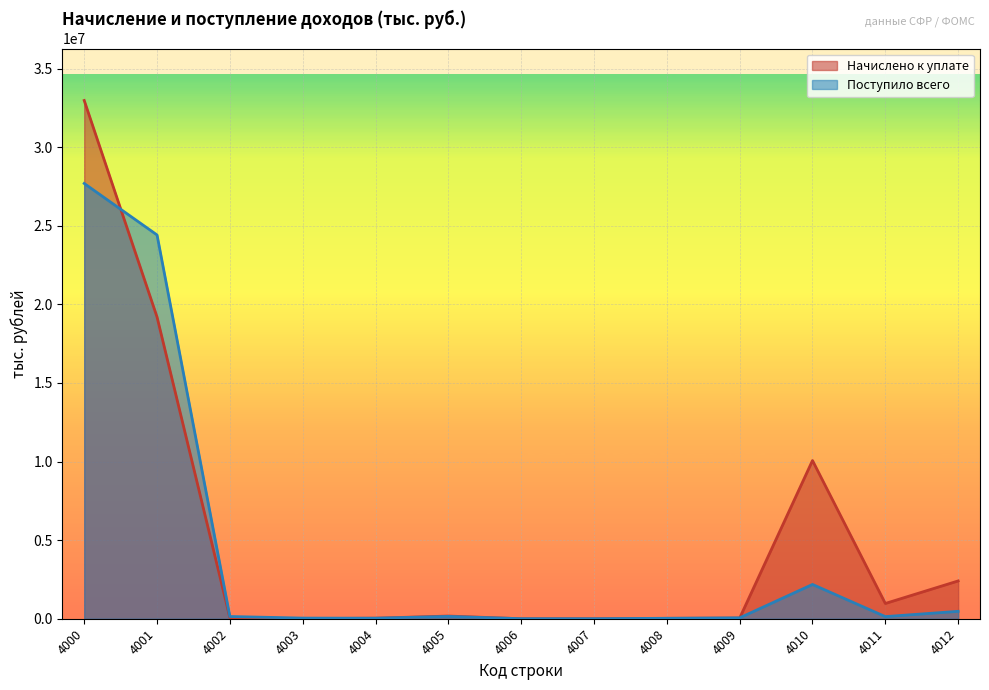

Is the value of Поступило всего at 4009 greater than the value of Начислено к уплате at 4008?

Yes